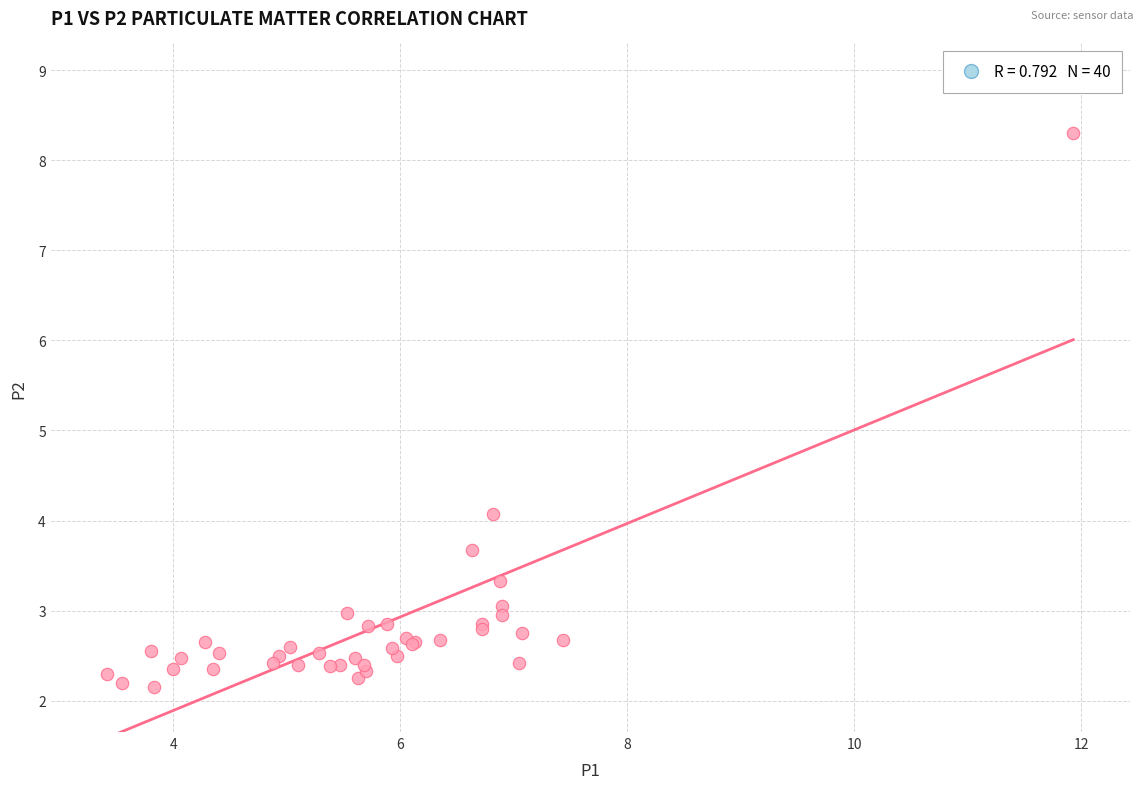

What Y value in the scatter plot is closest to 5?

4.1